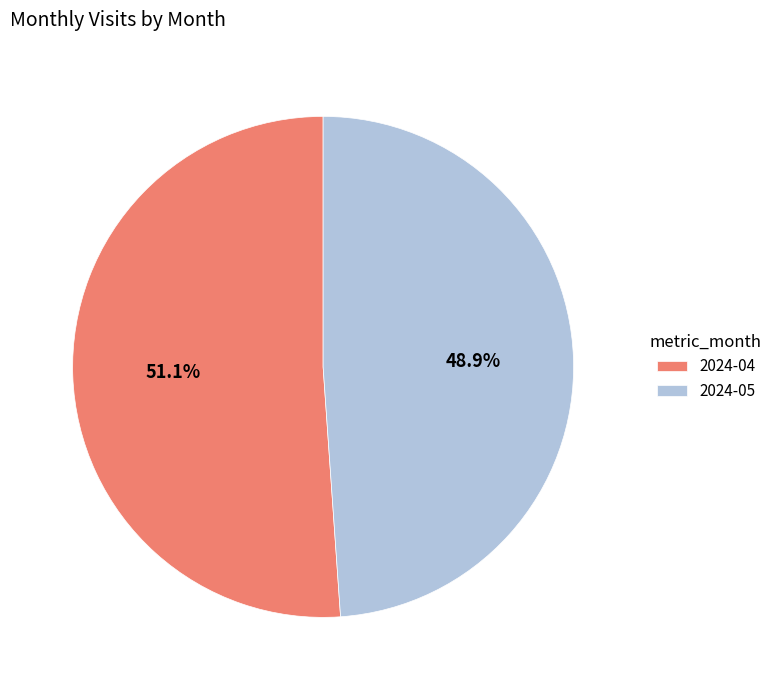

Count the number of slices in the pie.

2